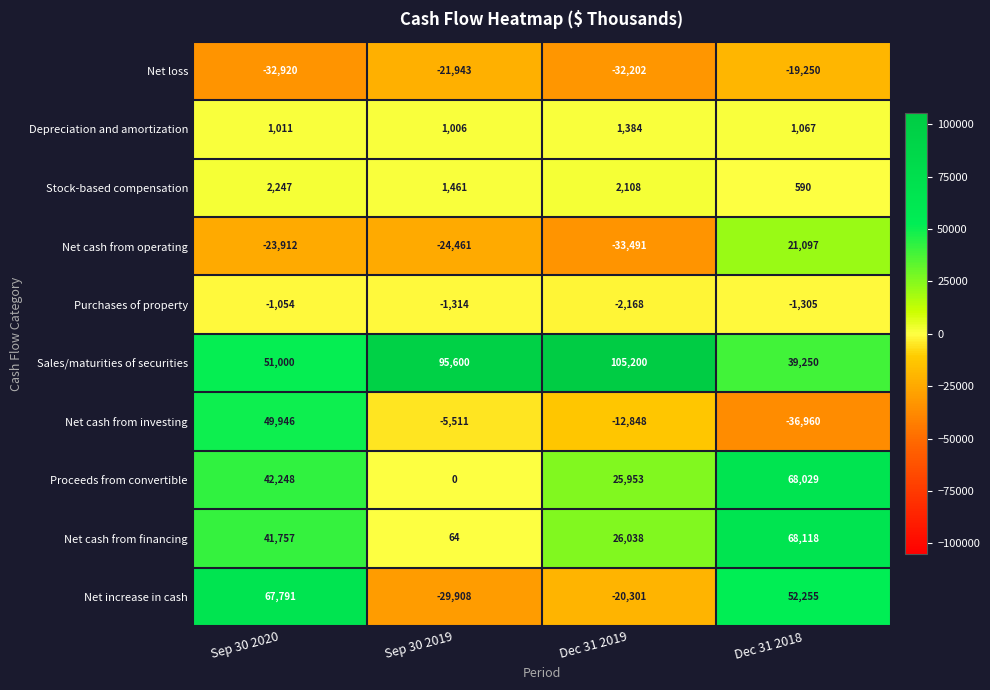

At Sep 30 2019, list the series in order from largest to smallest.

Sales/maturities of securities, Stock-based compensation, Depreciation and amortization, Net cash from financing, Proceeds from convertible, Purchases of property, Net cash from investing, Net loss, Net cash from operating, Net increase in cash